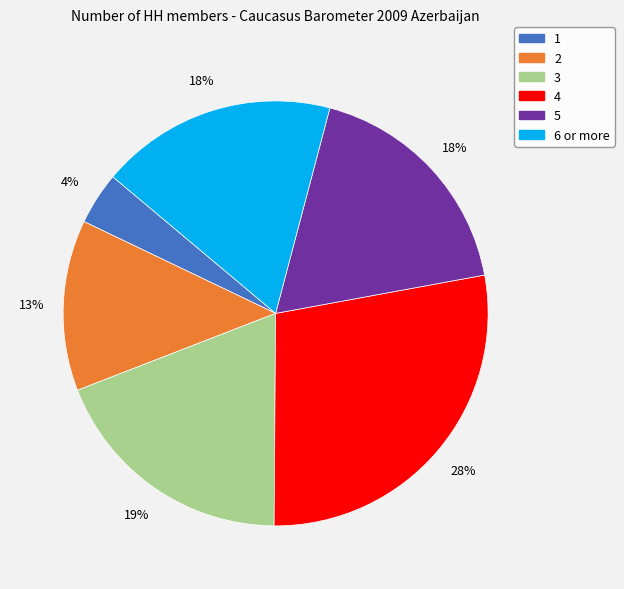

Which has a higher value, 3 or 5?

3